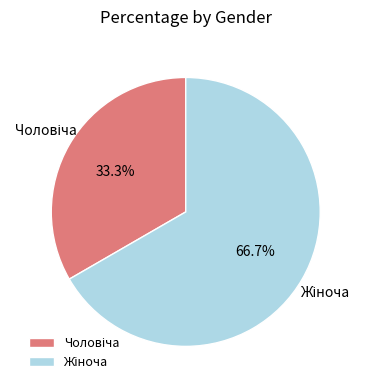

Is there any slice that represents more than half of the pie?

Yes